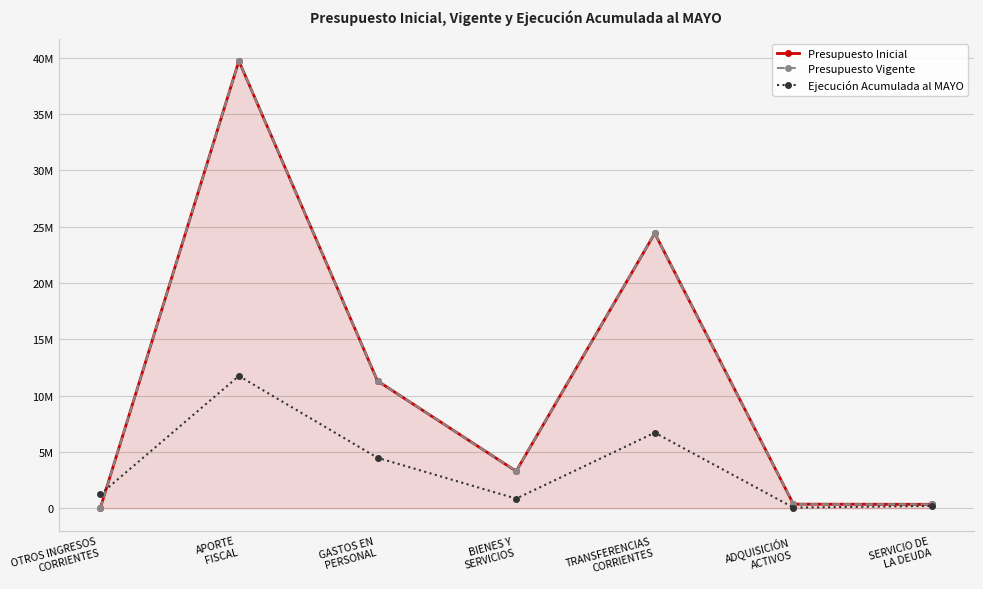

What is the sum of the Presupuesto Inicial values at BIENES Y
SERVICIOS and ADQUISICIÓN
ACTIVOS?

3648553